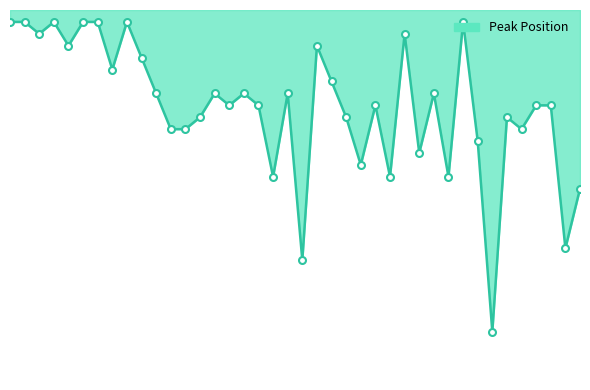

Is this an area chart (filled region under the line)?

Yes